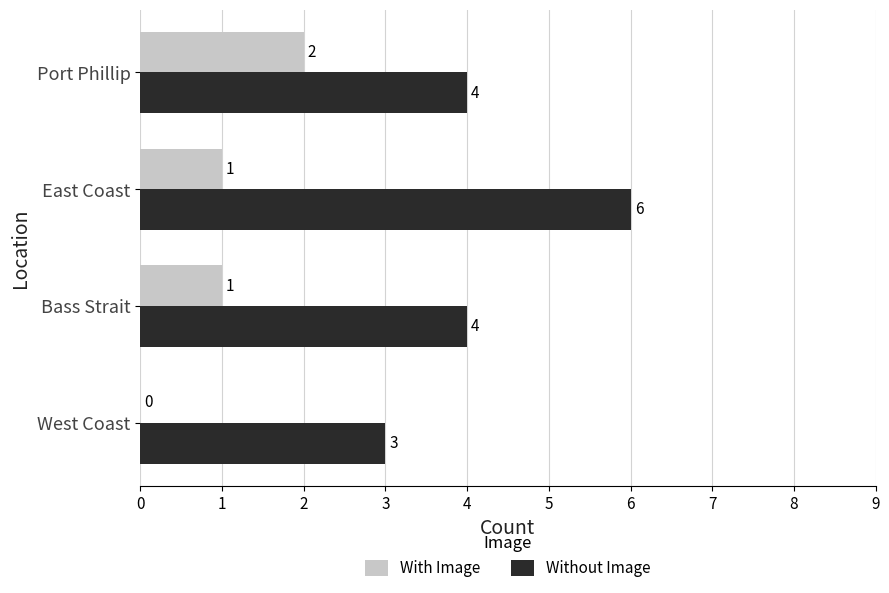

What is the sum of all With Image values?

4